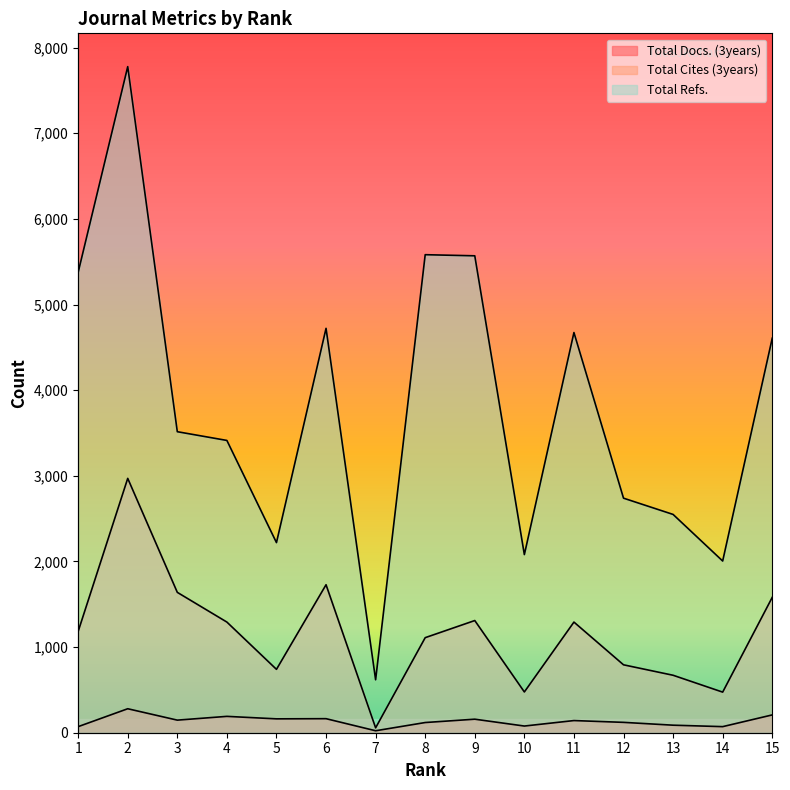

Between 5 and 2, which is larger?

2